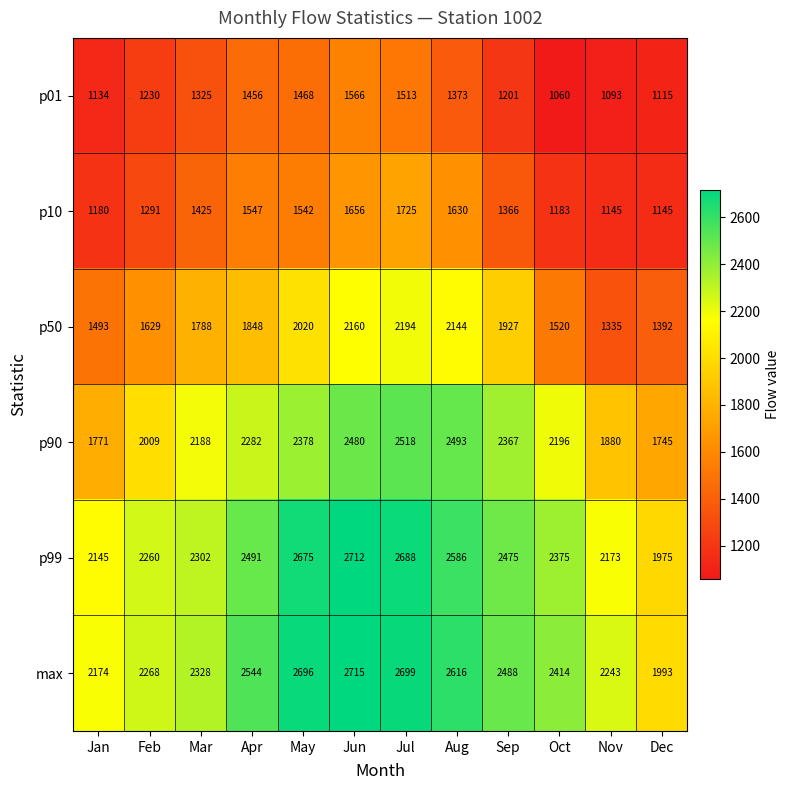

Rank the series at Nov from highest to lowest value.

max, p99, p90, p50, p10, p01